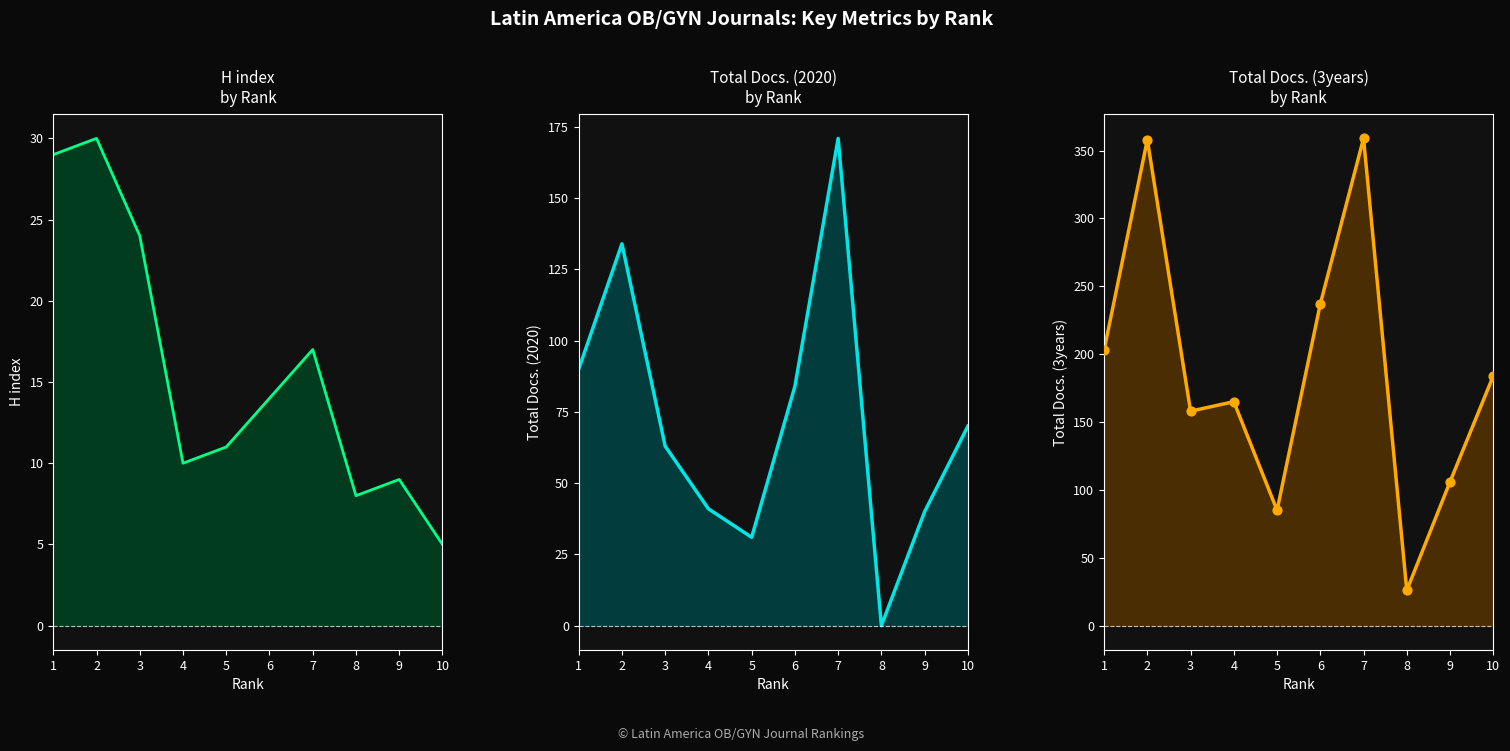

Which series has the largest total across all categories?

Total Docs. (3years)